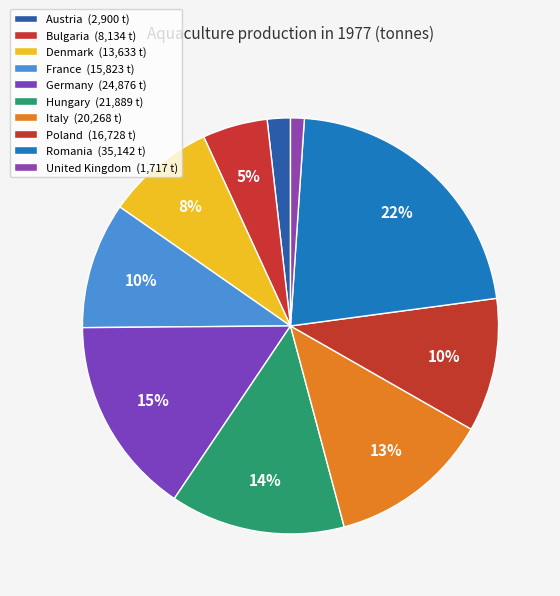

How many slices are in this pie chart?

10